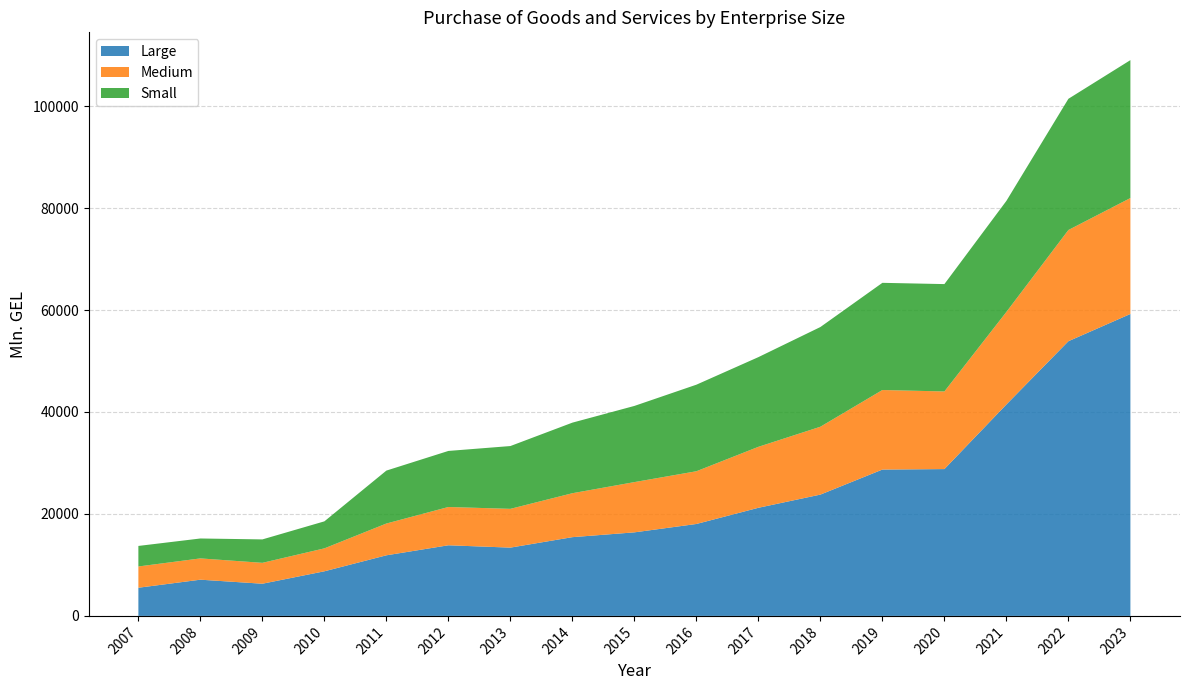

Reading left to right, transcribe all the data shown in this chart.

Large: 5523.9	7103.5	6312.1	8749.6	11885.3	13852.5	13392.7	15445.8	16387.6	18030.8	21205.7	23793.7	28704.2	28797.9	41469.3	53878.1	59222.7
Medium: 4171.0	4176.0	4097.1	4499.3	6237.0	7508.9	7606.4	8619.0	9856.8	10343.1	11958.8	13312.0	15602.4	15228.2	18156.1	21813.1	22740.4
Small: 4028.5	3905.3	4594.7	5296.9	10380.2	10995.6	12317.2	13841.5	14940.6	16977.0	17591.6	19556.7	21024.2	21056.2	21779.5	25735.5	27050.5